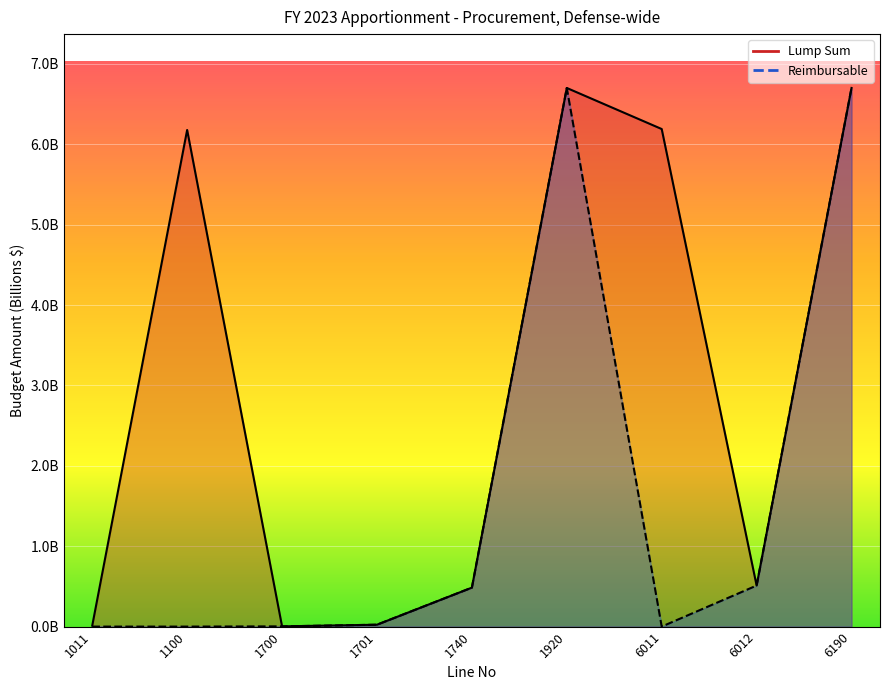

List the labels in order of Lump Sum value, largest first.

1920, 6190, 6011, 1100, 6012, 1740, 1701, 1011, 1700